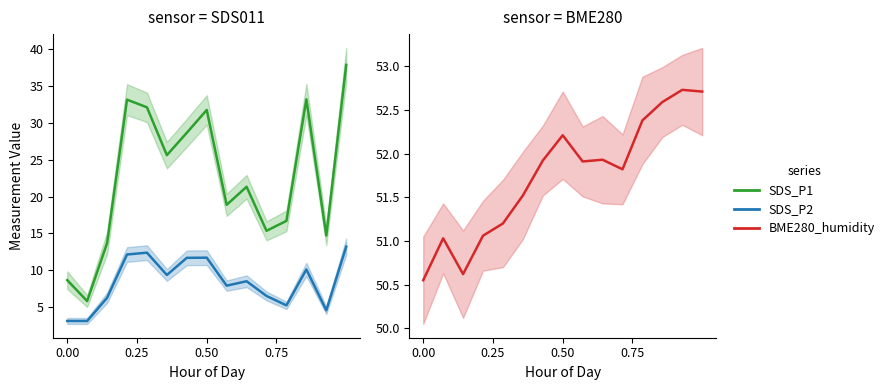

What is the minimum value shown in the chart?

3.1